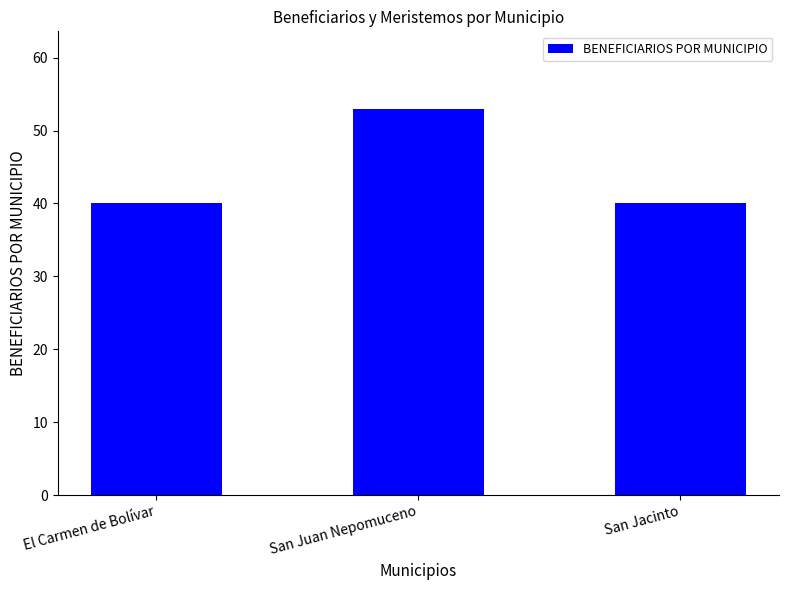

The chart shows a value of 40 at San Jacinto. True or false?

True